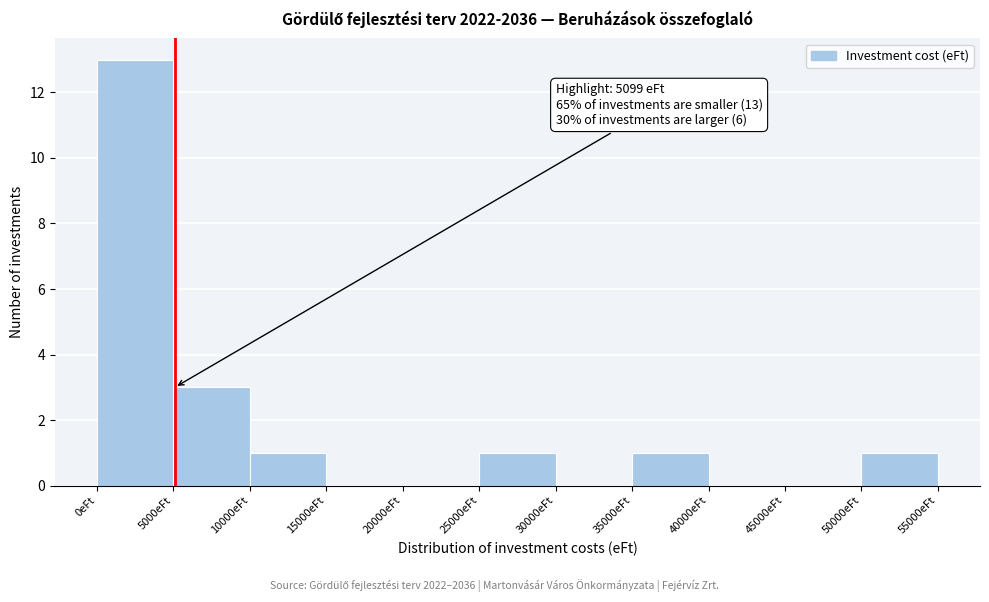

Over which range of the x-axis is the bar tallest?

0 to 5000